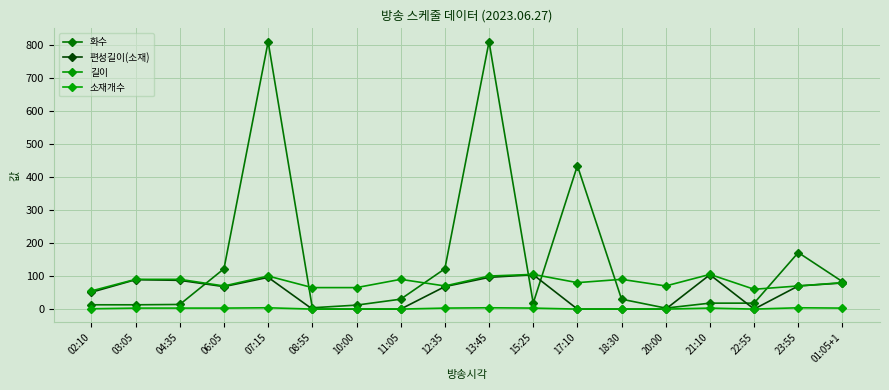

Which series has the largest range (max minus min)?

화수